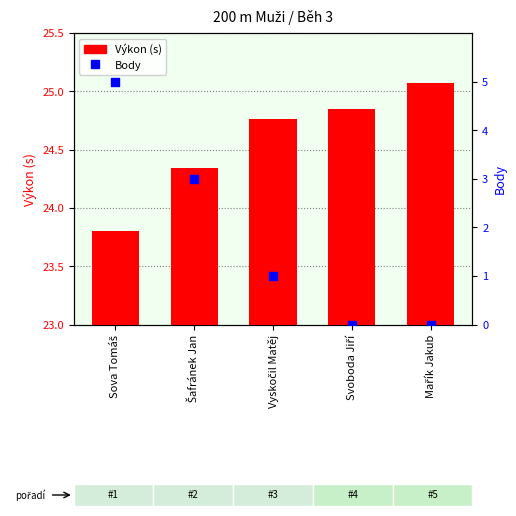

At which category is the sum across all series the highest?

Sova Tomáš